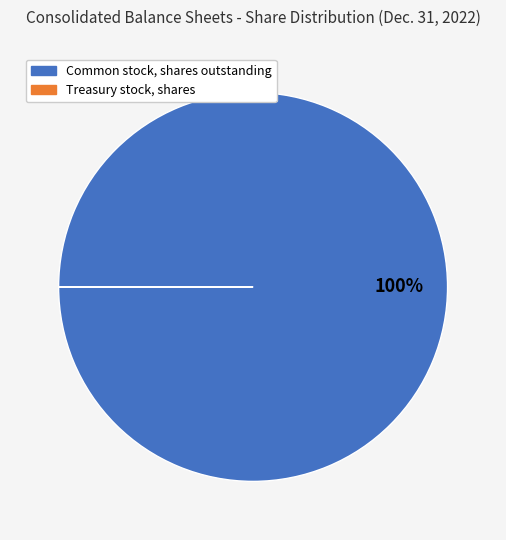

To the nearest percent, what portion does Common stock, shares outstanding represent?

100%